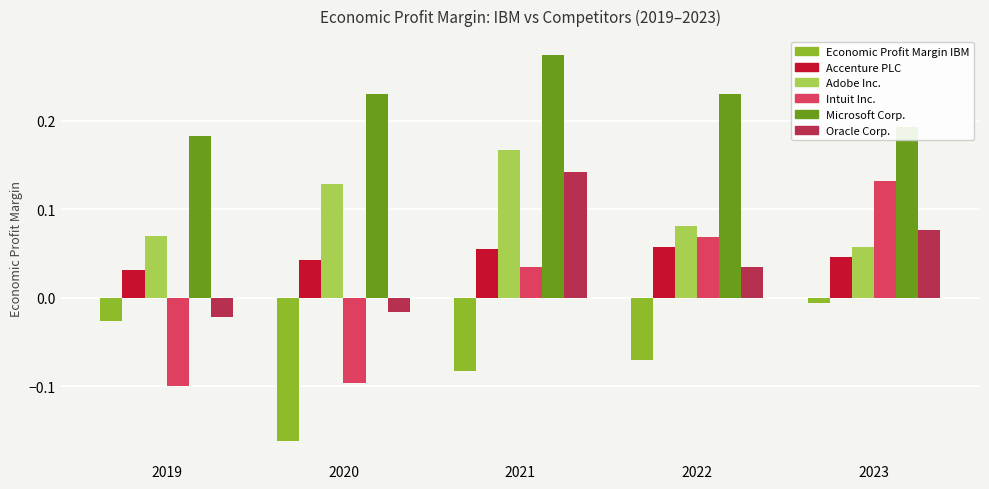

Between 2022 and 2023, which series saw the biggest shift?

Economic Profit Margin IBM